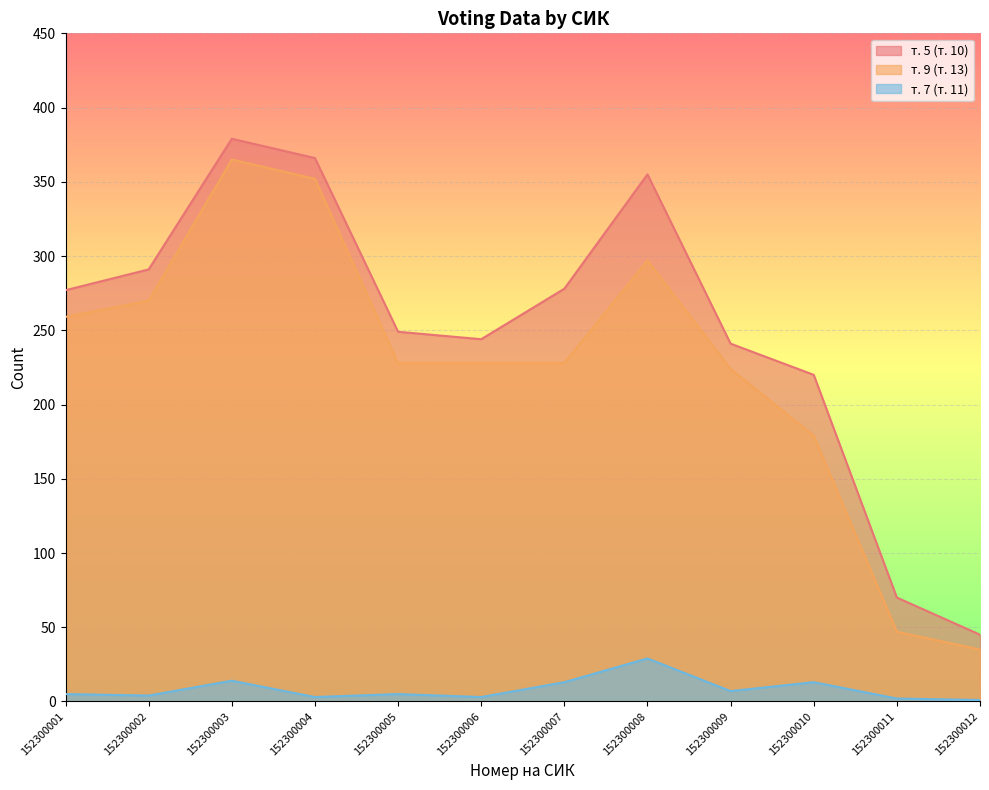

True or false: т. 7 (т. 11) and т. 9 (т. 13) intersect in this chart.

False